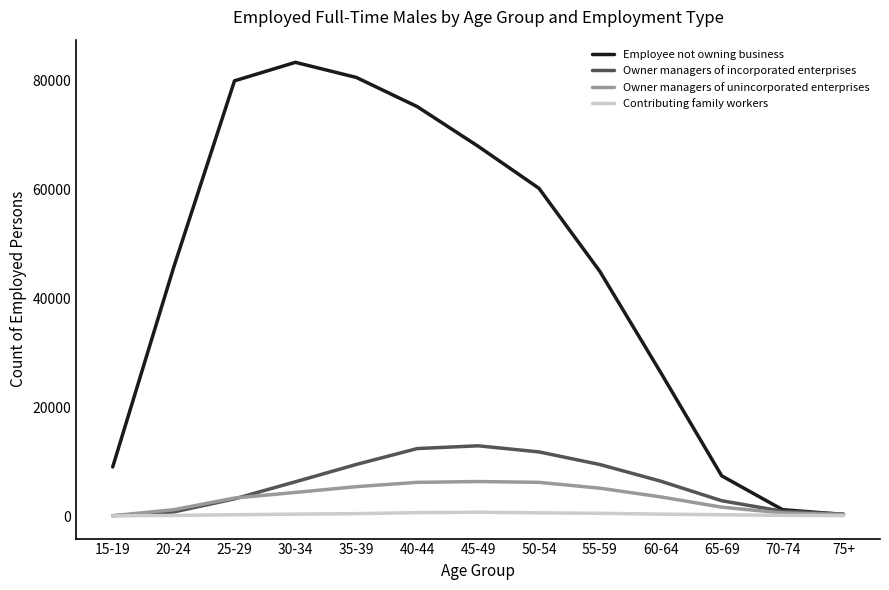

What are all the series names shown in the legend?

Employee not owning business, Owner managers of incorporated enterprises, Owner managers of unincorporated enterprises, Contributing family workers